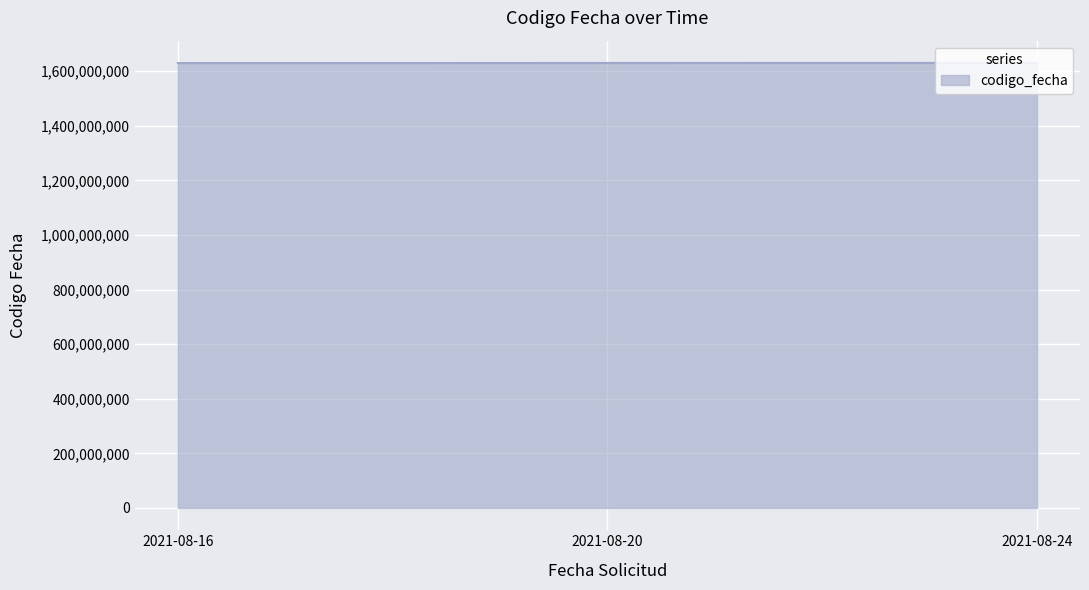

What is the smallest value displayed?

1629389730